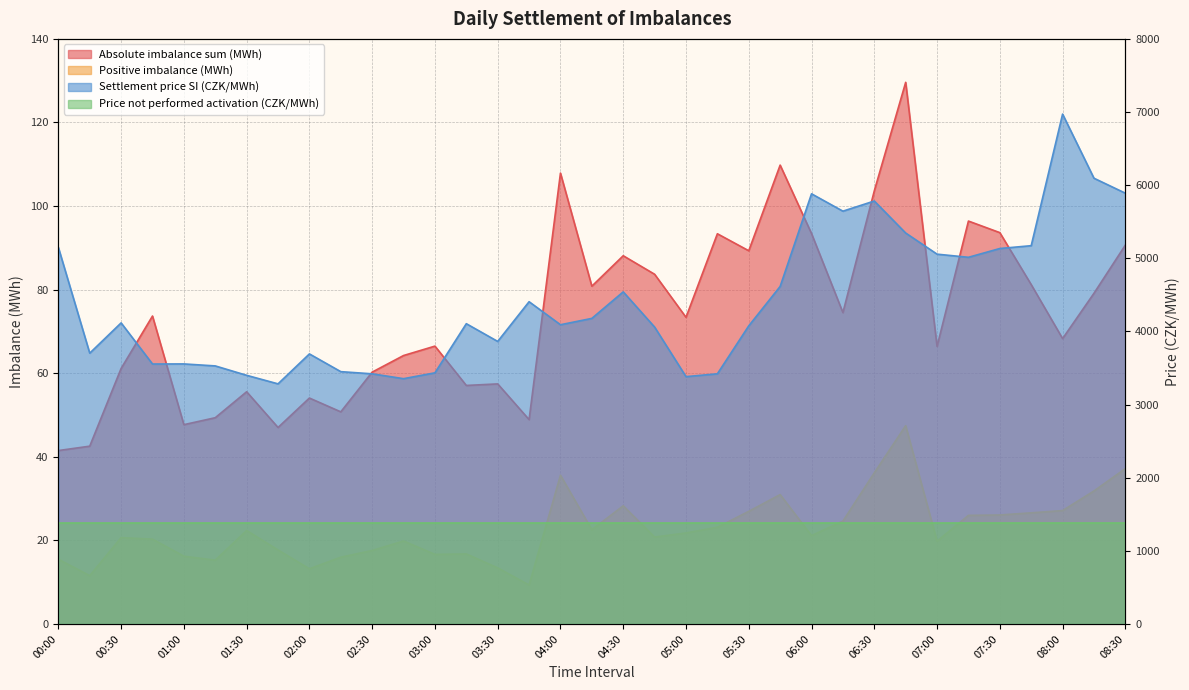

At how many categories does at least one series exceed 4384?

15